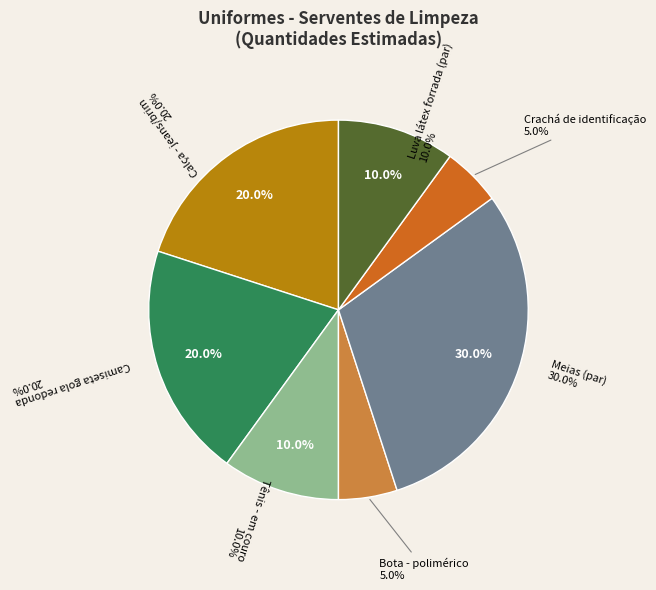

How much of the chart is everything except Camiseta gola redonda?

80.0%